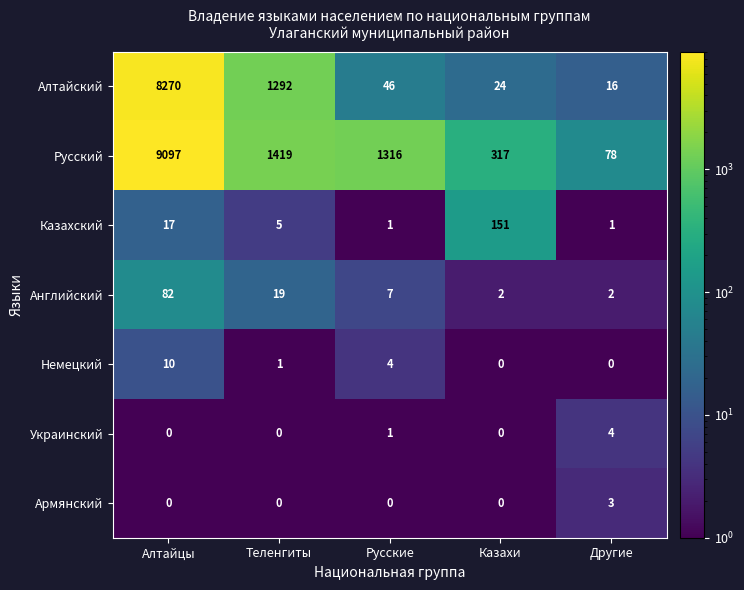

What is the smallest value displayed?

0